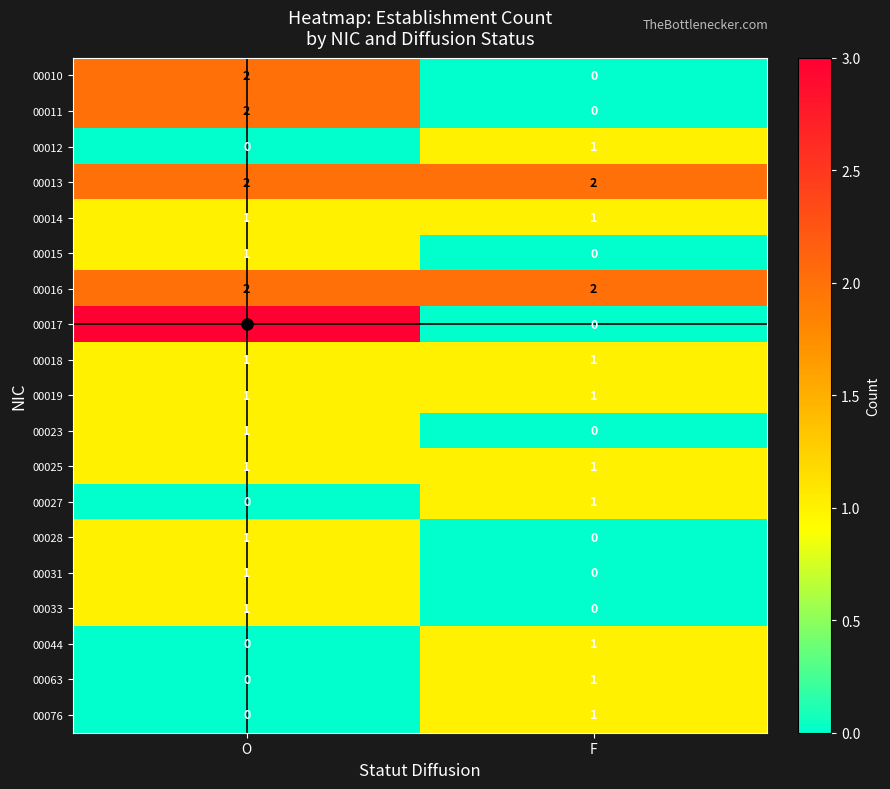

Which category has the highest value in the 00010 series?

O